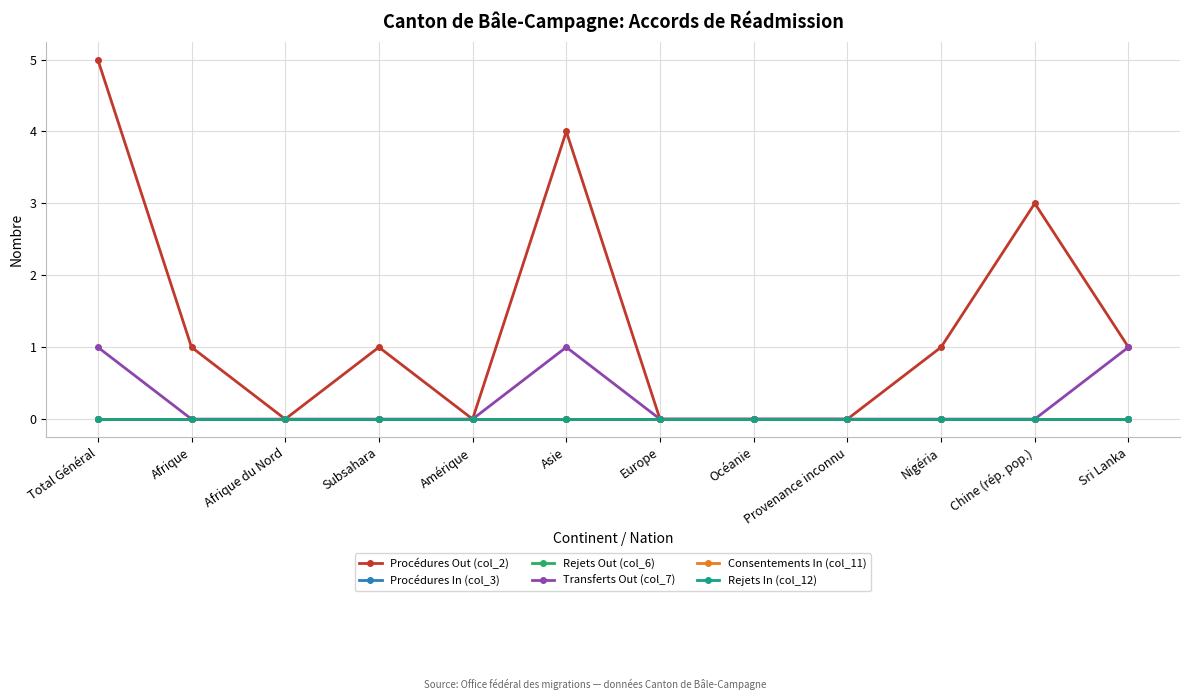

Rank the series at Sri Lanka from highest to lowest value.

Procédures Out (col_2), Transferts Out (col_7), Procédures In (col_3), Rejets Out (col_6), Consentements In (col_11), Rejets In (col_12)